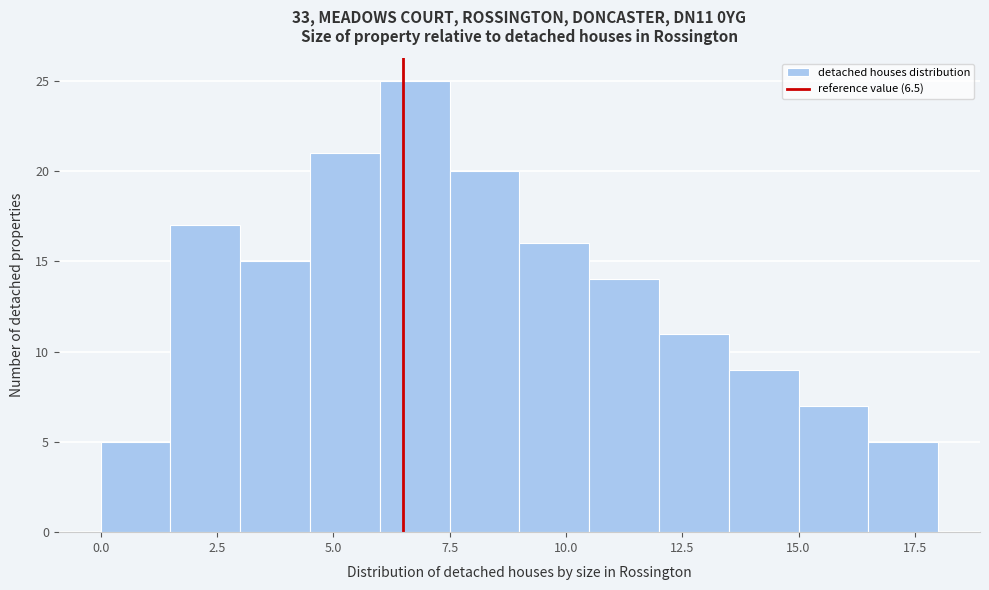

Read against the x-axis, roughly where is the centre of the tallest bar?

7.0